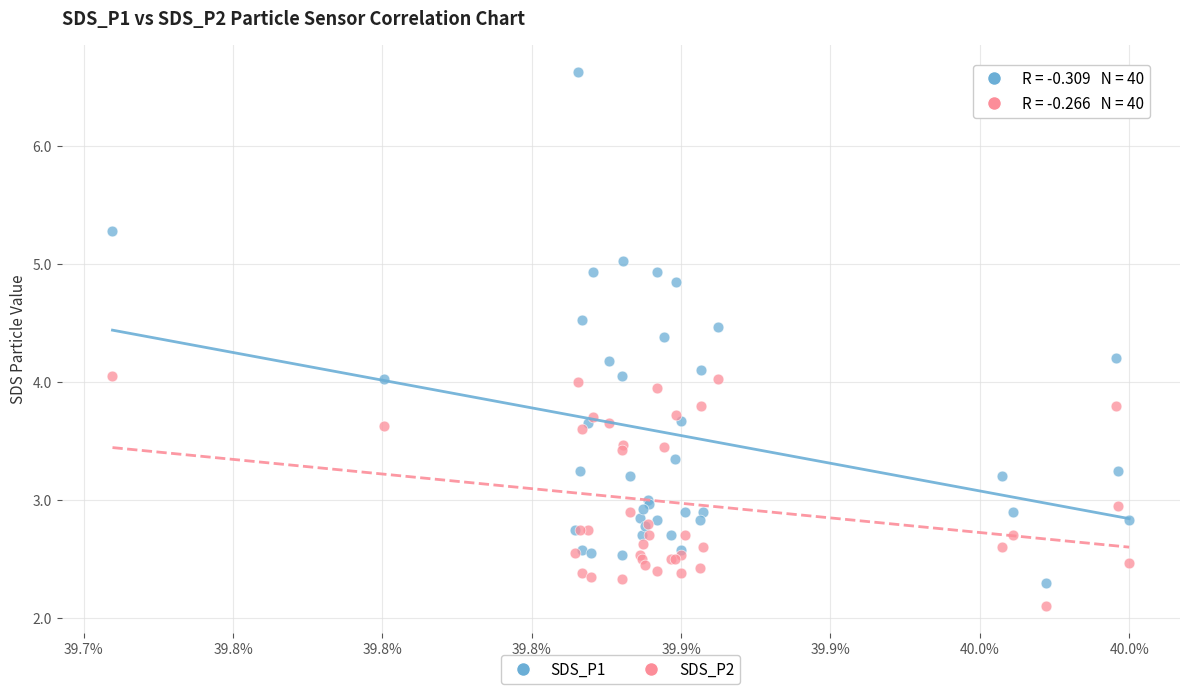

Which series contains the highest Y value?

SDS_P1